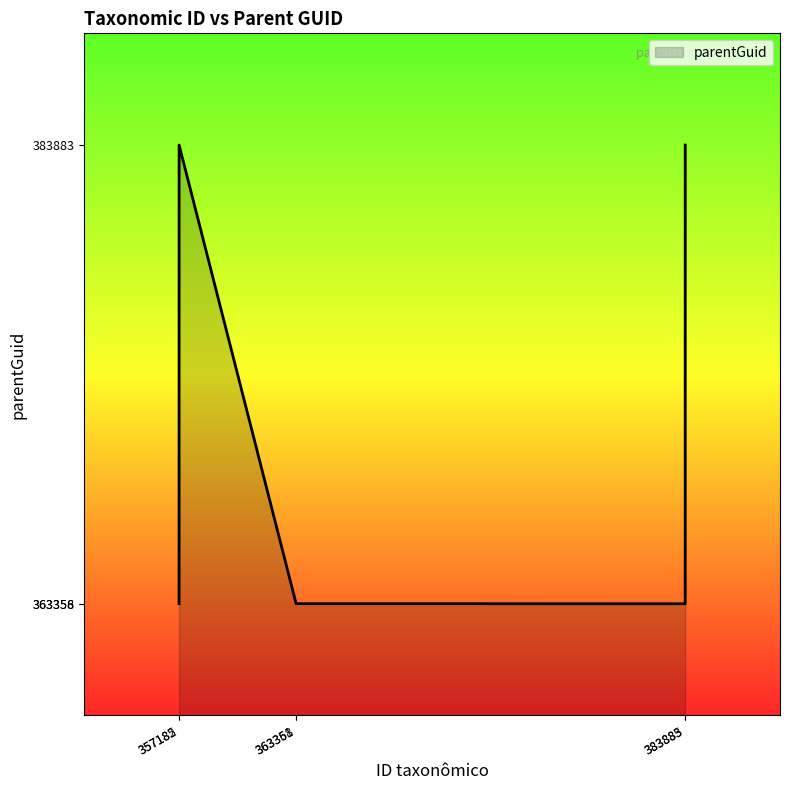

What is the smallest value displayed?

363356